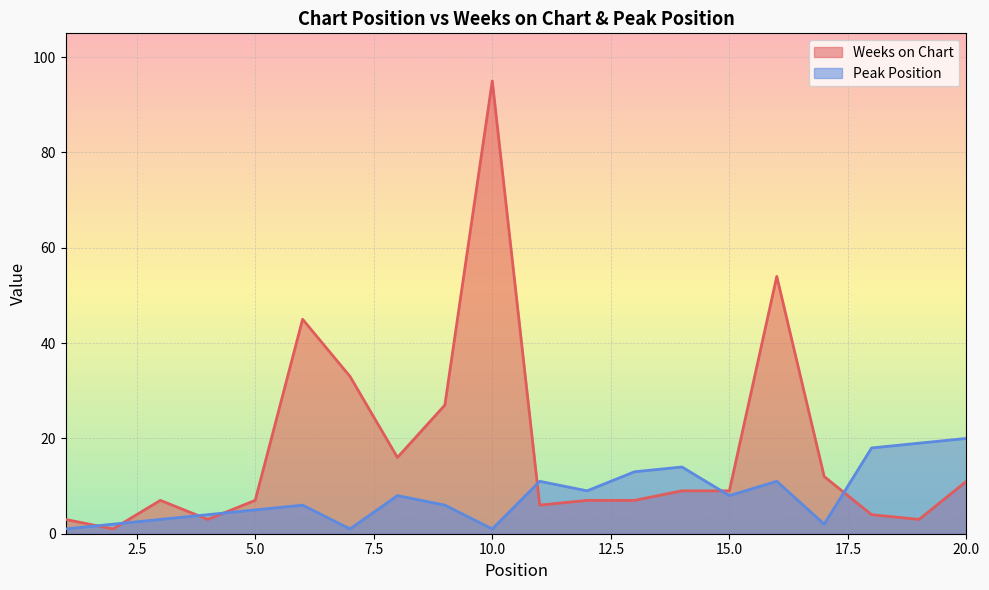

How many values in the Weeks on Chart series are below 9?

10